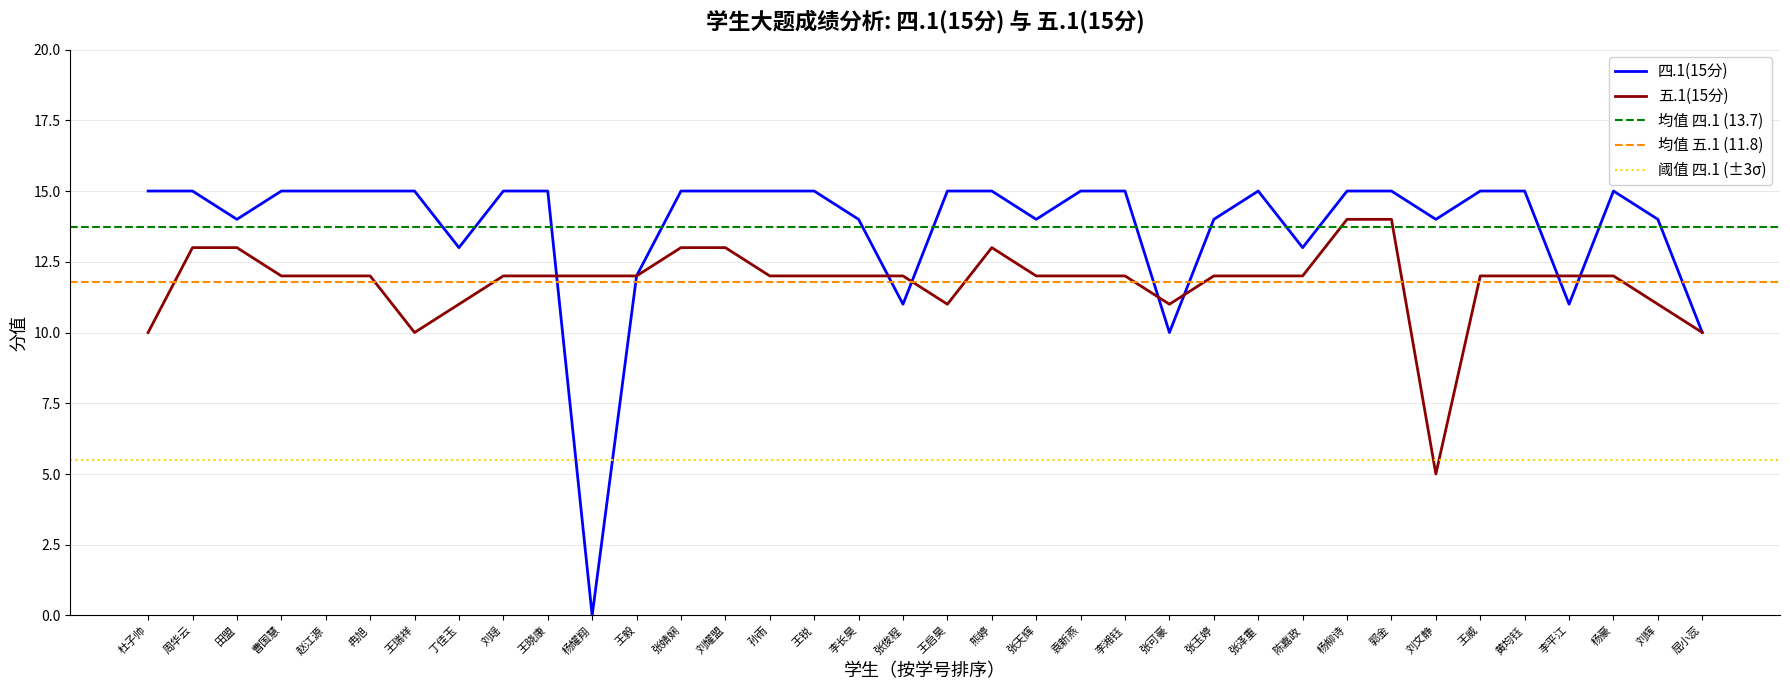

What is the value of the 五.1(15分) point at the 12th from the left?

12